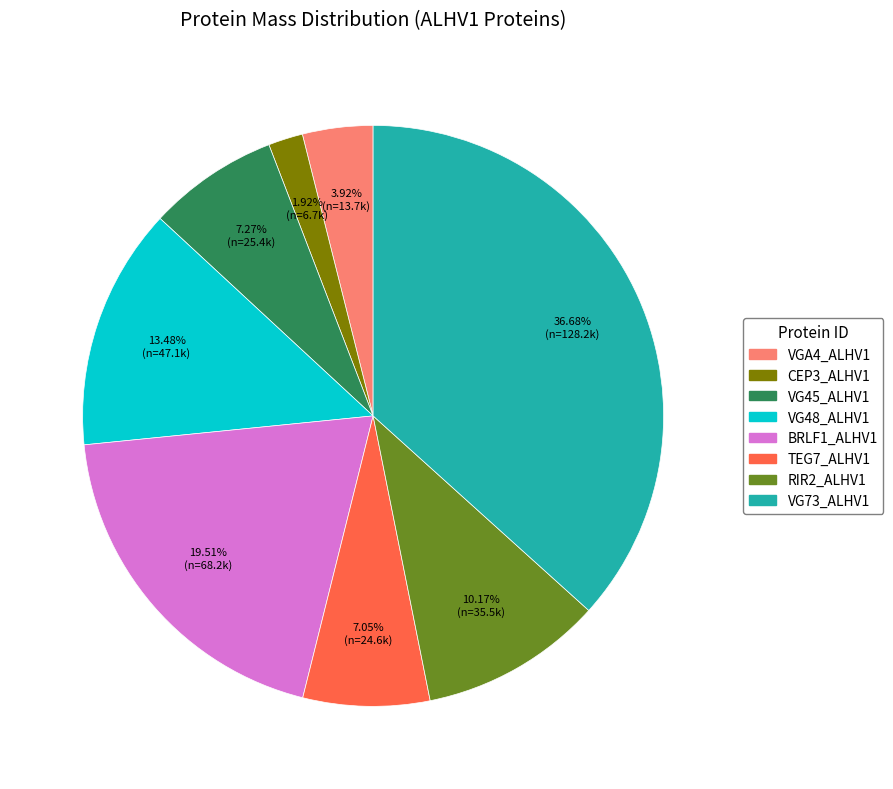

Which slice is the smallest?

CEP3_ALHV1